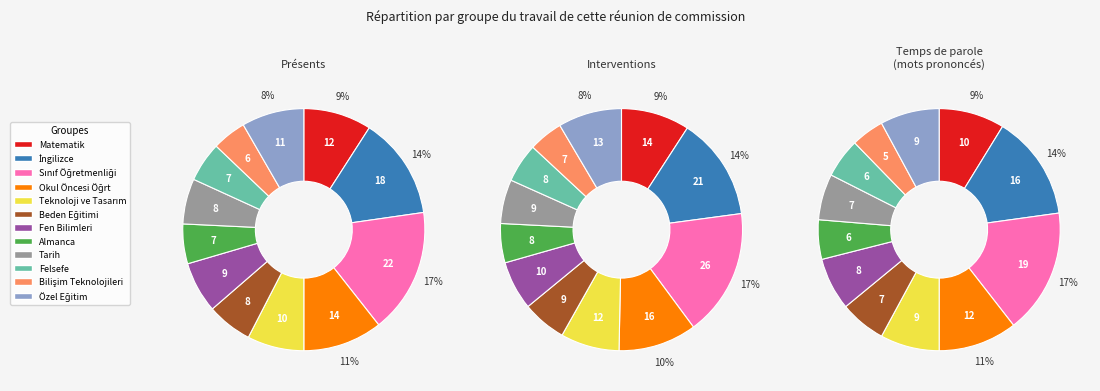

Count the number of slices in the pie.

12